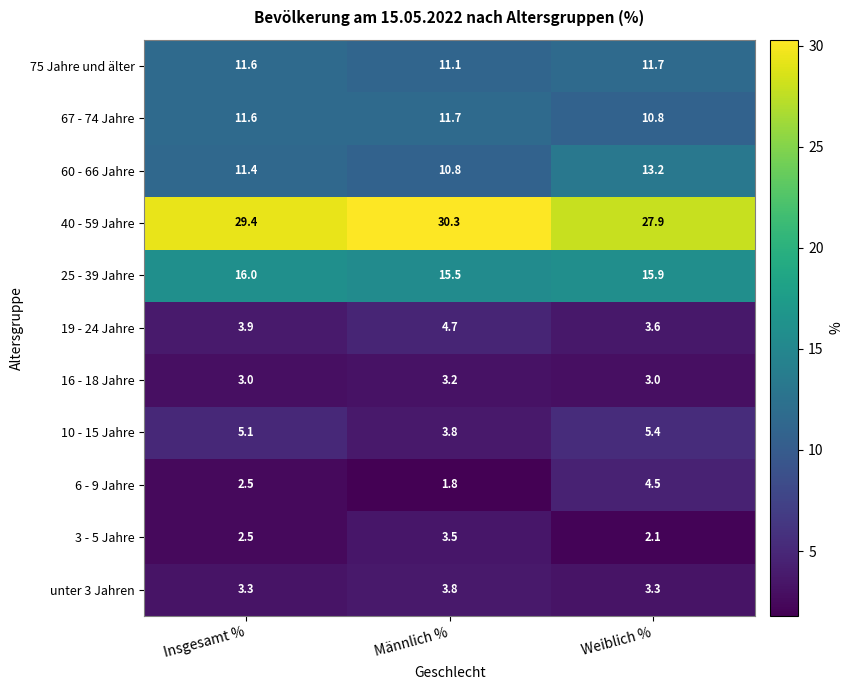

At which label does 10 - 15 Jahre first exceed 5?

Insgesamt %